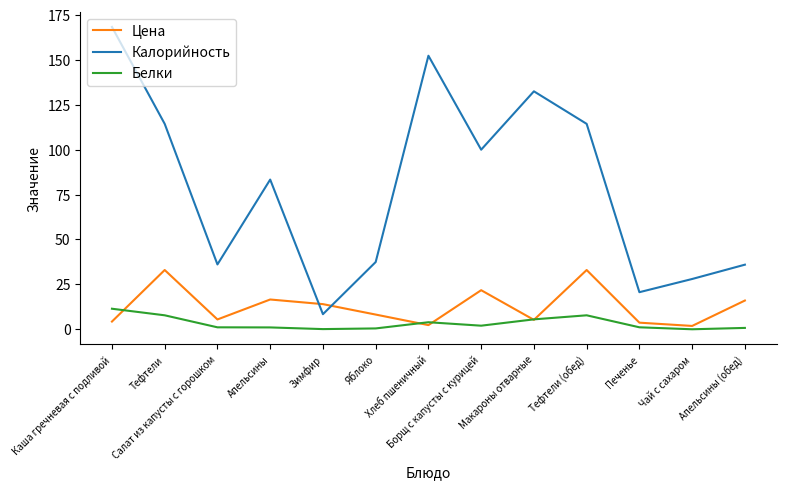

The value of Калорийность at Тефтели (обед) is 114.4. True or false?

True